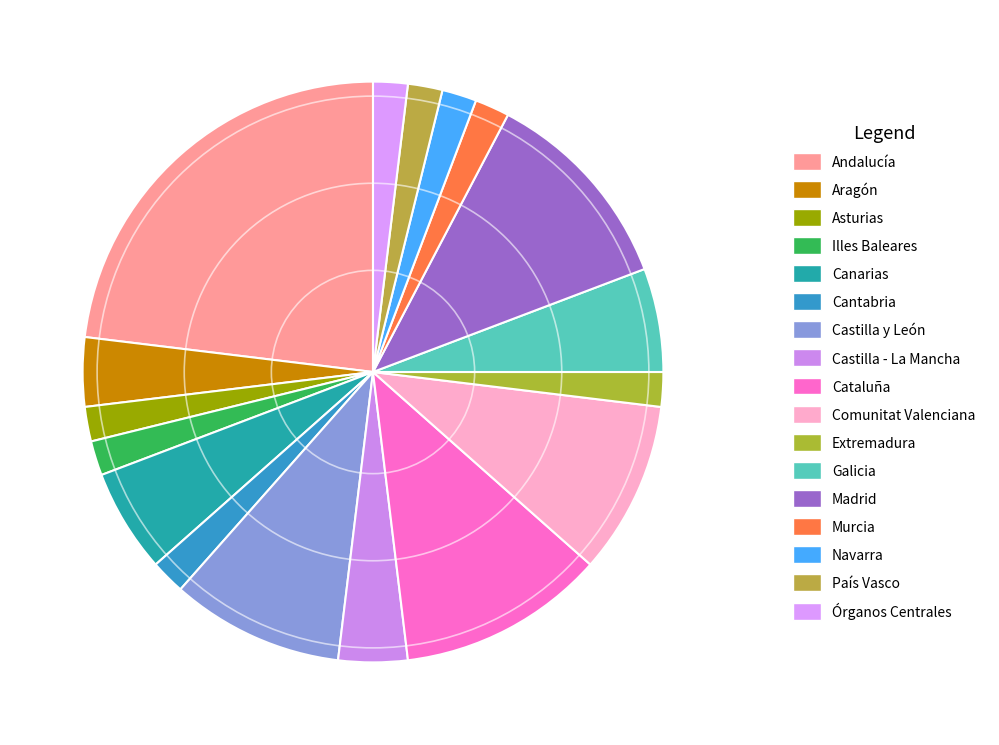

Is it true that Madrid is 12% of the pie?

True